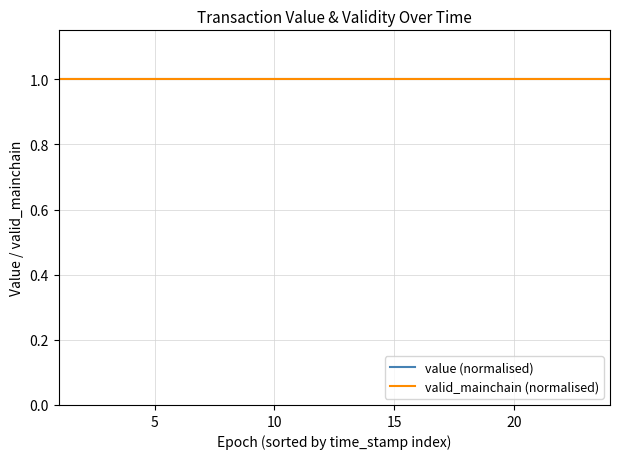

True or false: valid_mainchain and value cross at least once.

False